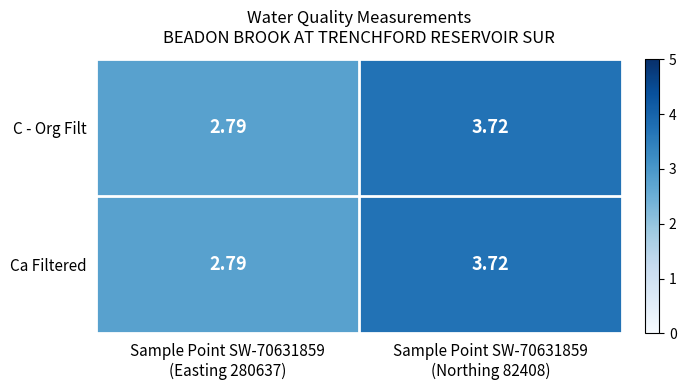

What is the smallest value displayed?

2.8